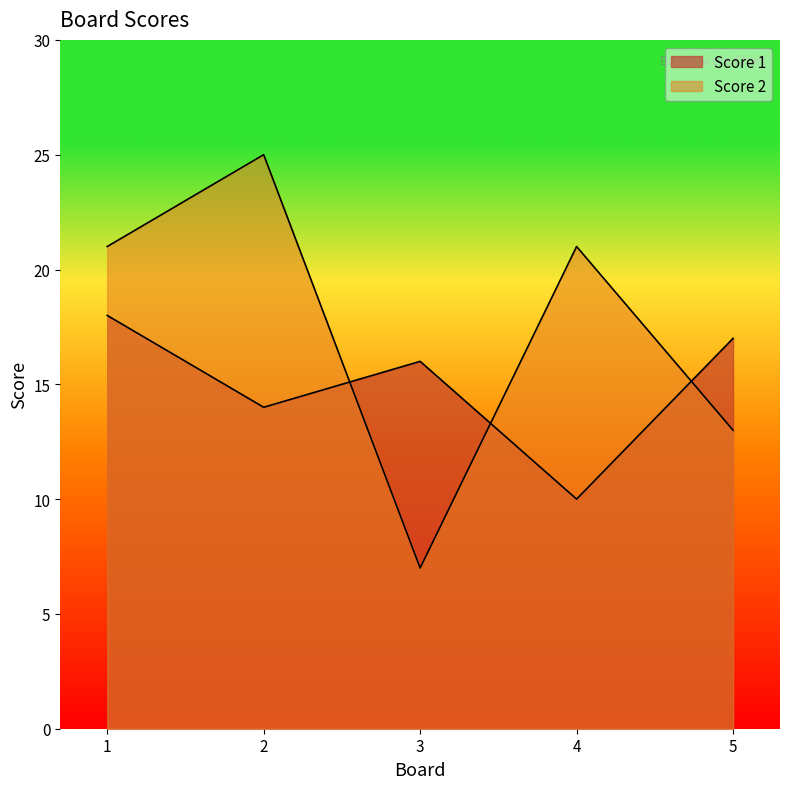

Where do Score 1 and Score 2 first cross each other?

2 and 3